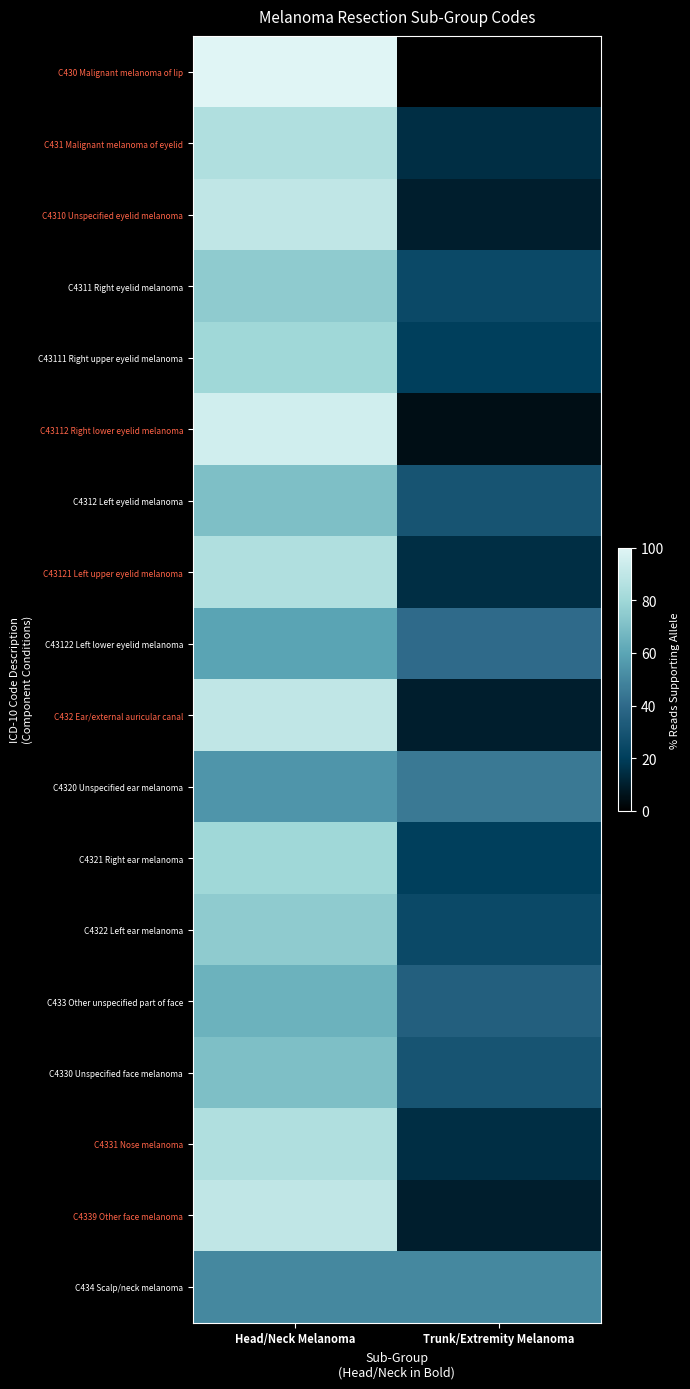

At Trunk/Extremity Melanoma, list the series in order from largest to smallest.

C434 Scalp/neck melanoma, C4320 Unspecified ear melanoma, C43122 Left lower eyelid melanoma, C433 Other unspecified part of face, C4312 Left eyelid melanoma, C4330 Unspecified face melanoma, C4311 Right eyelid melanoma, C4322 Left ear melanoma, C43111 Right upper eyelid melanoma, C4321 Right ear melanoma, C431 Malignant melanoma of eyelid, C43121 Left upper eyelid melanoma, C4331 Nose melanoma, C4310 Unspecified eyelid melanoma, C432 Ear/external auricular canal, C4339 Other face melanoma, C43112 Right lower eyelid melanoma, C430 Malignant melanoma of lip